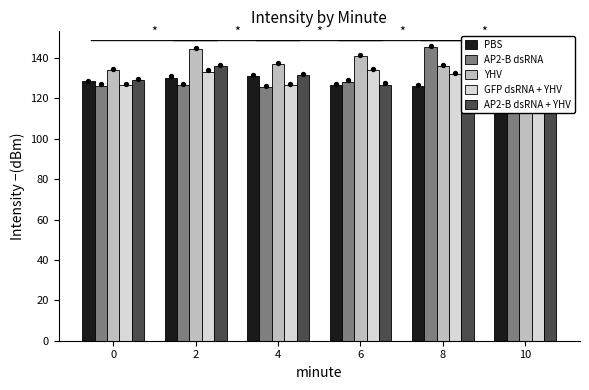

At which category is the sum across all series the highest?

2